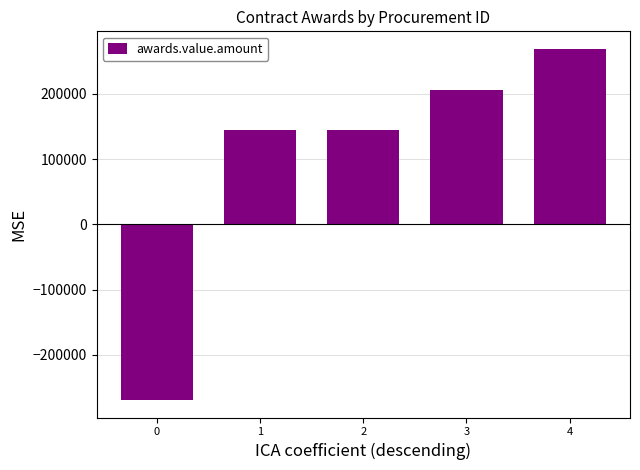

Reading left to right, transcribe all the data shown in this chart.

-269130	144140	144140	206040	269130